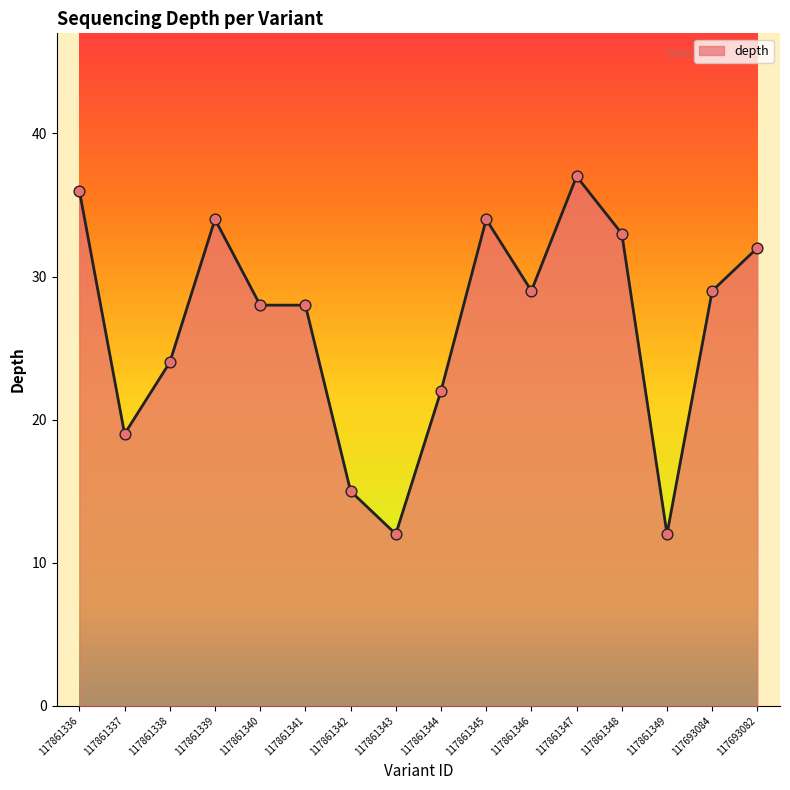

What is the change in value from 117861345 to 117861346?

-5